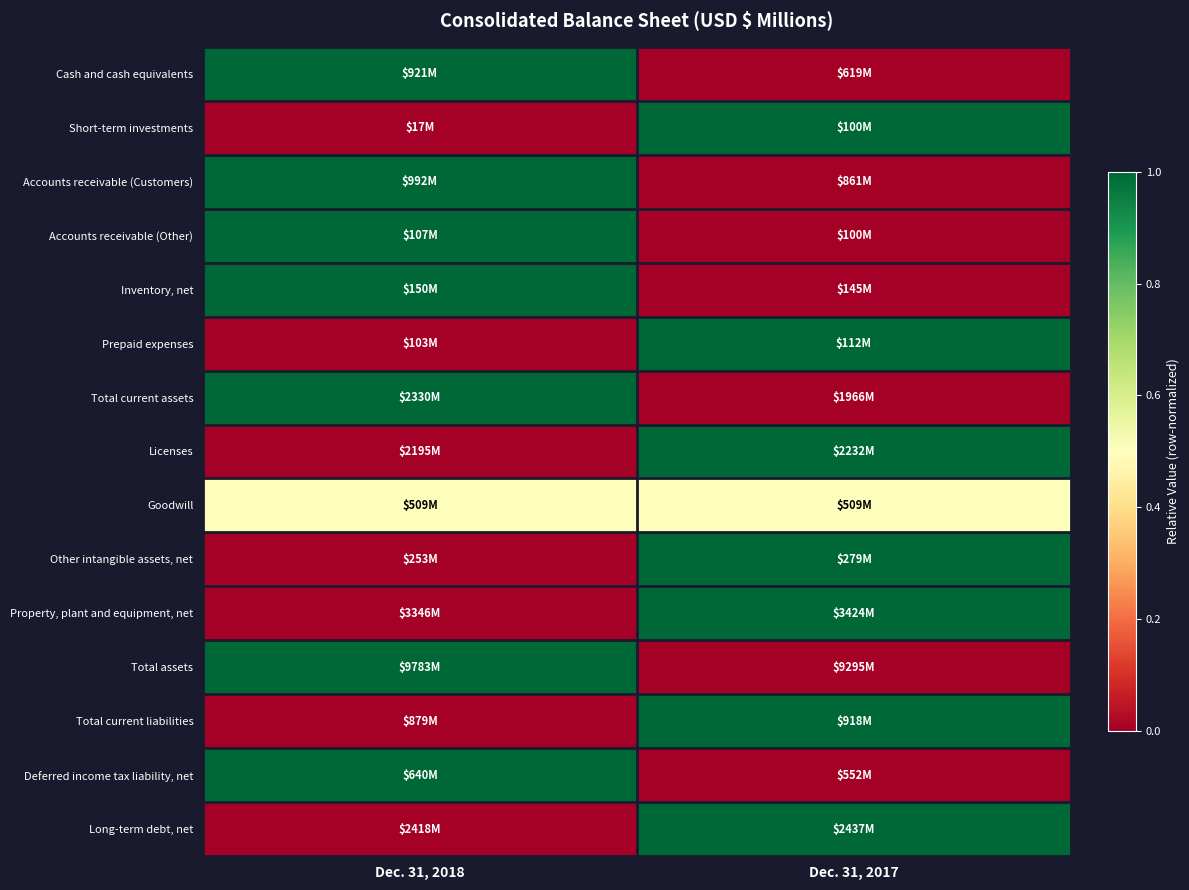

How many distinct data groups are displayed?

15